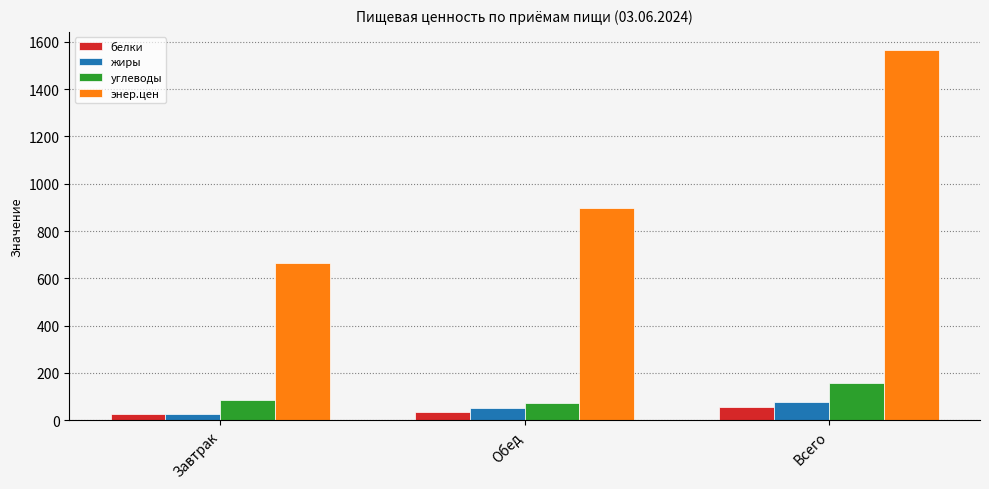

The жиры series shows 51.6 at Обед. True or false?

True